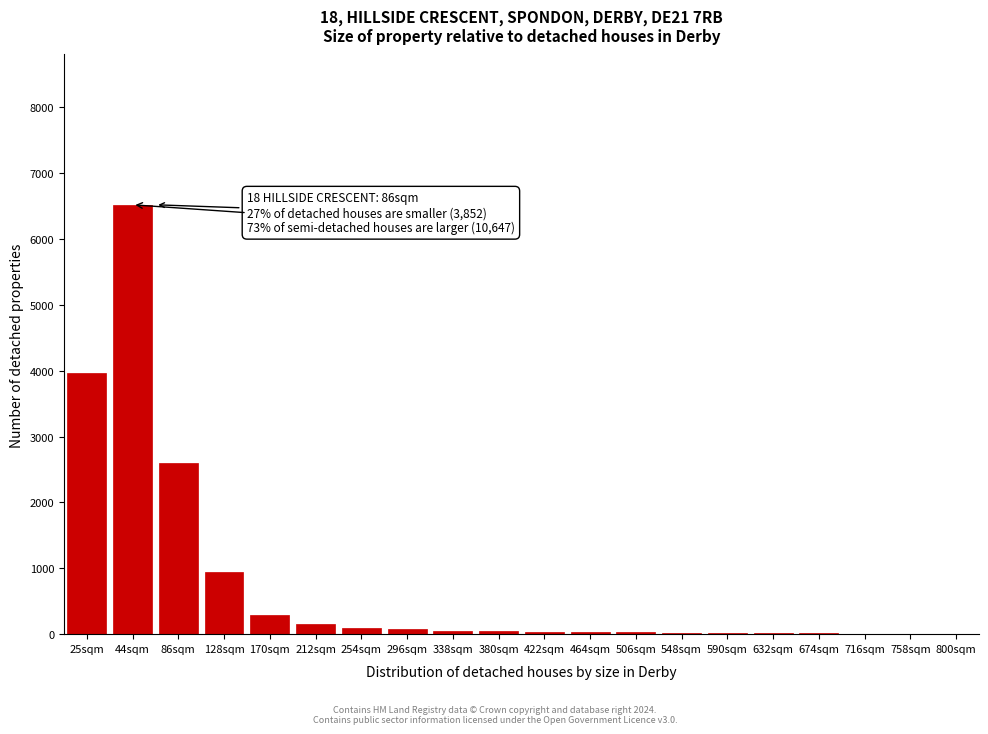

What is the sum of all values?

14925